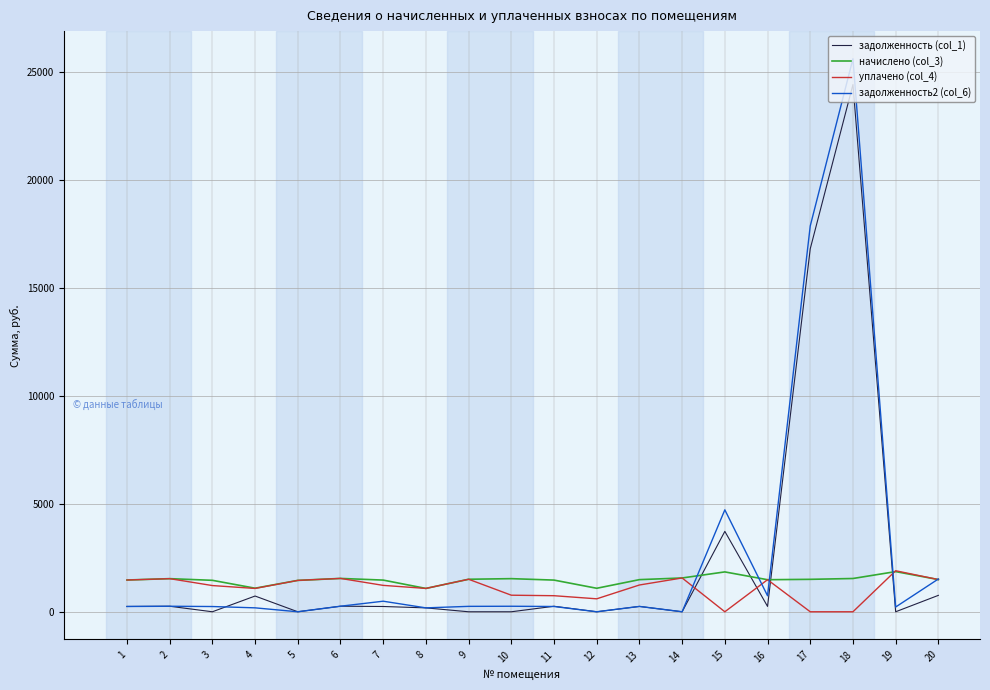

At which category is the sum across all series the highest?

18